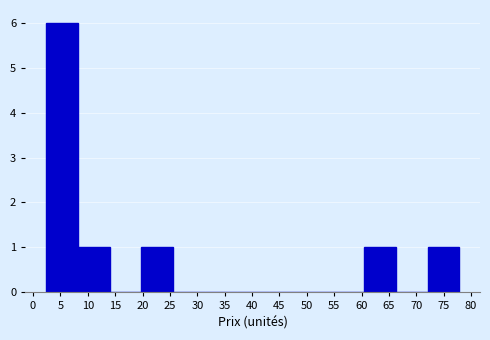

Reading left to right, list every bar in this chart as the range it spans on the x-axis followed by its height. Neither the bar edges nor the heights are printed on the chart, so give them approximately, as read against the axes.

2.5 to 8.0: 6
8.0 to 14.0: 1
14.0 to 20.0: 0
20.0 to 25.5: 1
25.5 to 31.5: 0
31.5 to 37.0: 0
37.0 to 43.0: 0
43.0 to 49.0: 0
49.0 to 54.5: 0
54.5 to 60.5: 0
60.5 to 66.0: 1
66.0 to 72.0: 0
72.0 to 78.0: 1